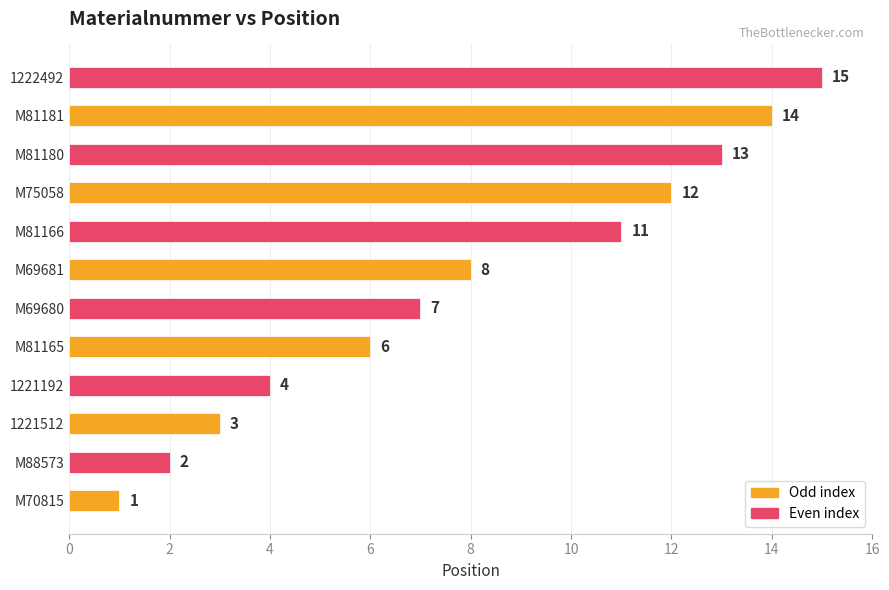

List the labels in order of value, smallest first.

M70815, M88573, 1221512, 1221192, M81165, M69680, M69681, M81166, M75058, M81180, M81181, 1222492